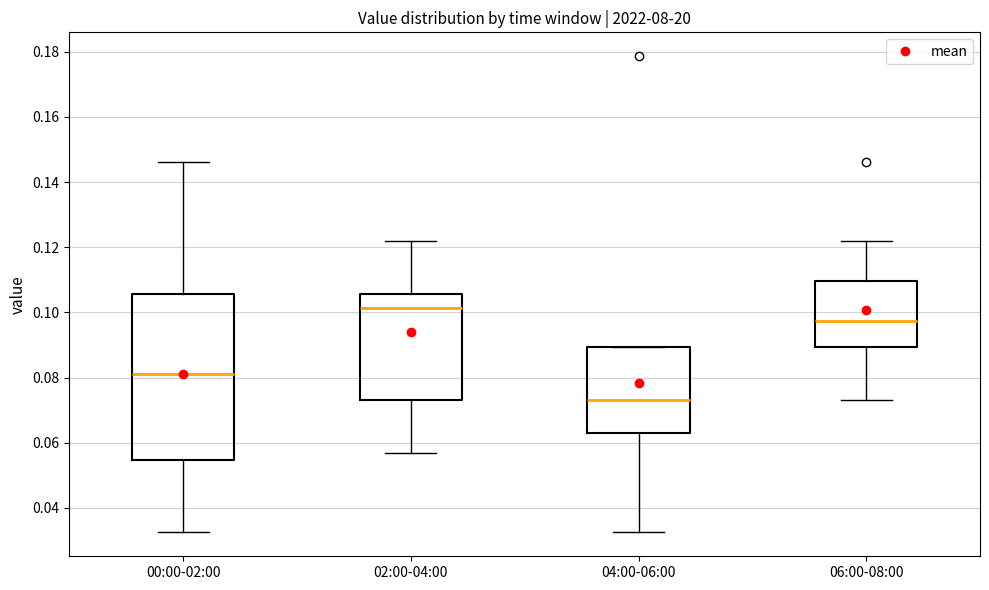

Reading left to right, transcribe this box plot: for each box, give where its median line is, the range the box spans, and where its two whiskers end, as read against the y-axis. The values are not printed on the chart, so give them approximately, as read against the axis.

00:00-02:00: median 0.082, box 0.054 to 0.106, whiskers 0.032 to 0.146
02:00-04:00: median 0.102, box 0.074 to 0.106, whiskers 0.056 to 0.122
04:00-06:00: median 0.074, box 0.062 to 0.090, whiskers 0.032 to 0.090
06:00-08:00: median 0.098, box 0.090 to 0.110, whiskers 0.074 to 0.122